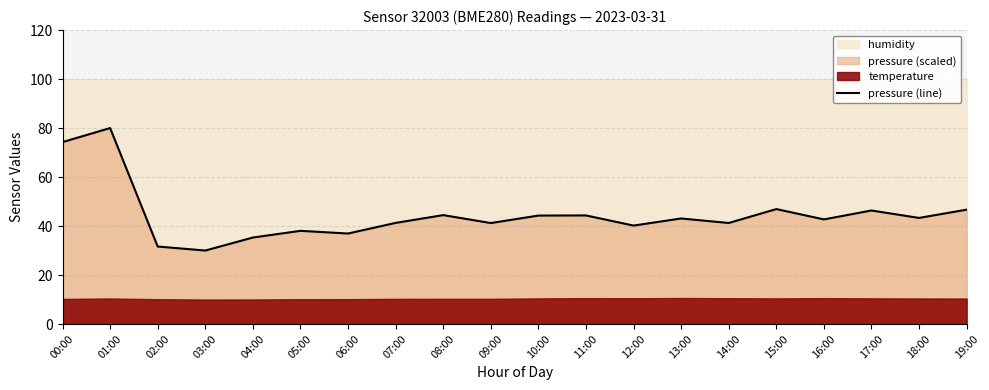

At which category does the chart reach its peak across all series?

01:00